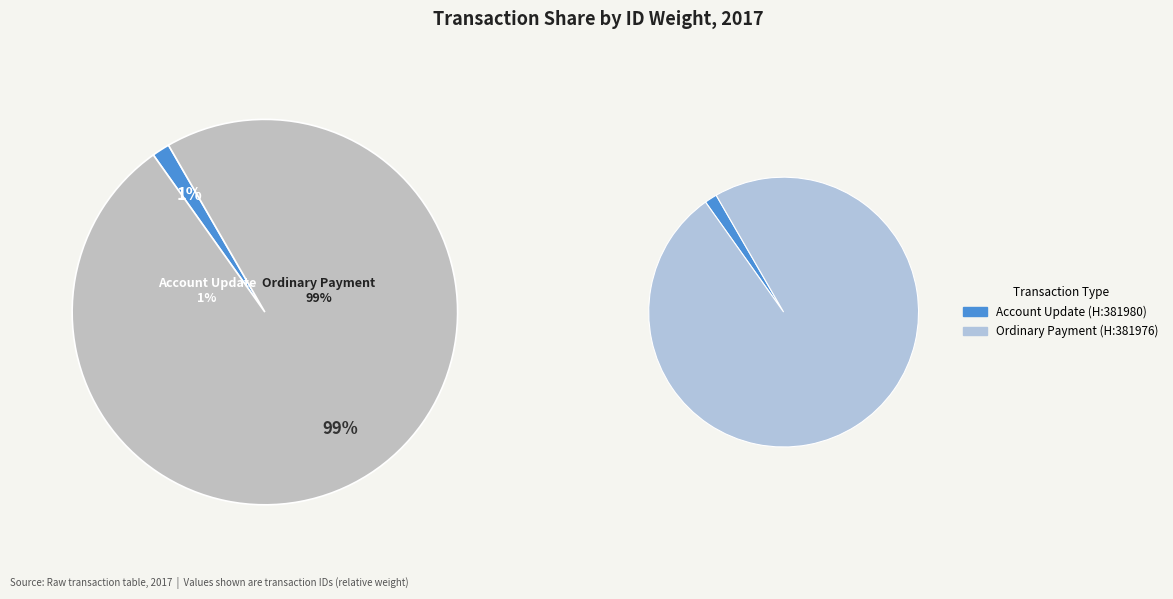

True or false: 381976 (Ordinary Payment) accounts for 99% of the total.

True